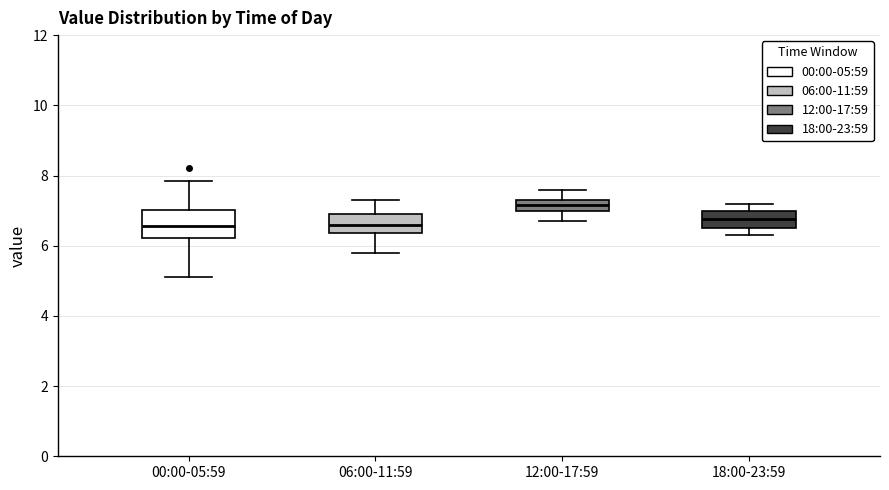

Where does the lower whisker of the box for 06:00-11:59 end on the y-axis? The values are not printed on the chart, so give them approximately, as read against the axis.

5.8